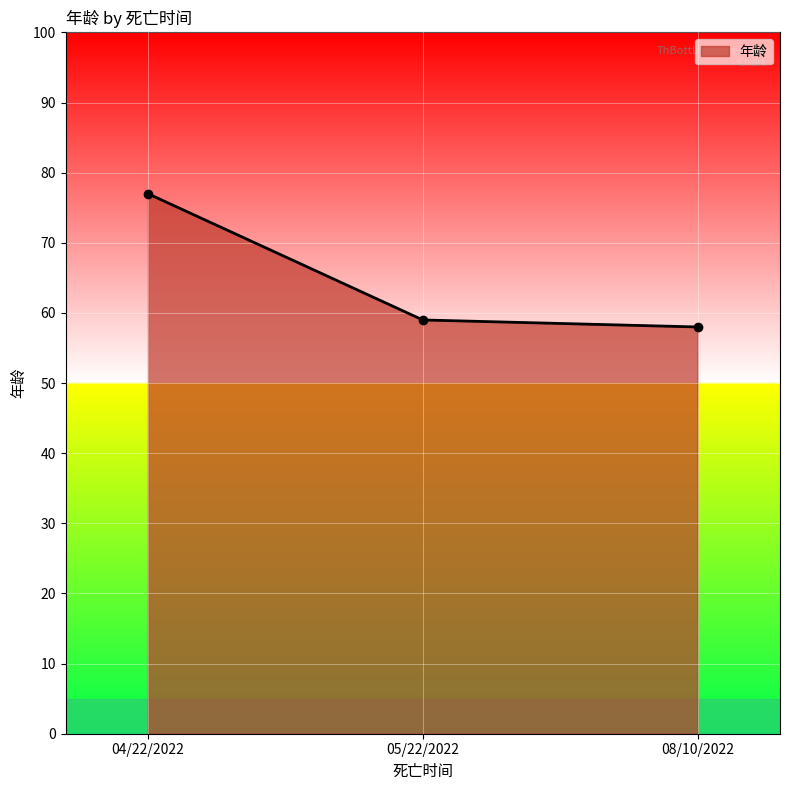

Reading right to left, transcribe all the data shown in this chart.

08/10/2022=58	05/22/2022=59	04/22/2022=77